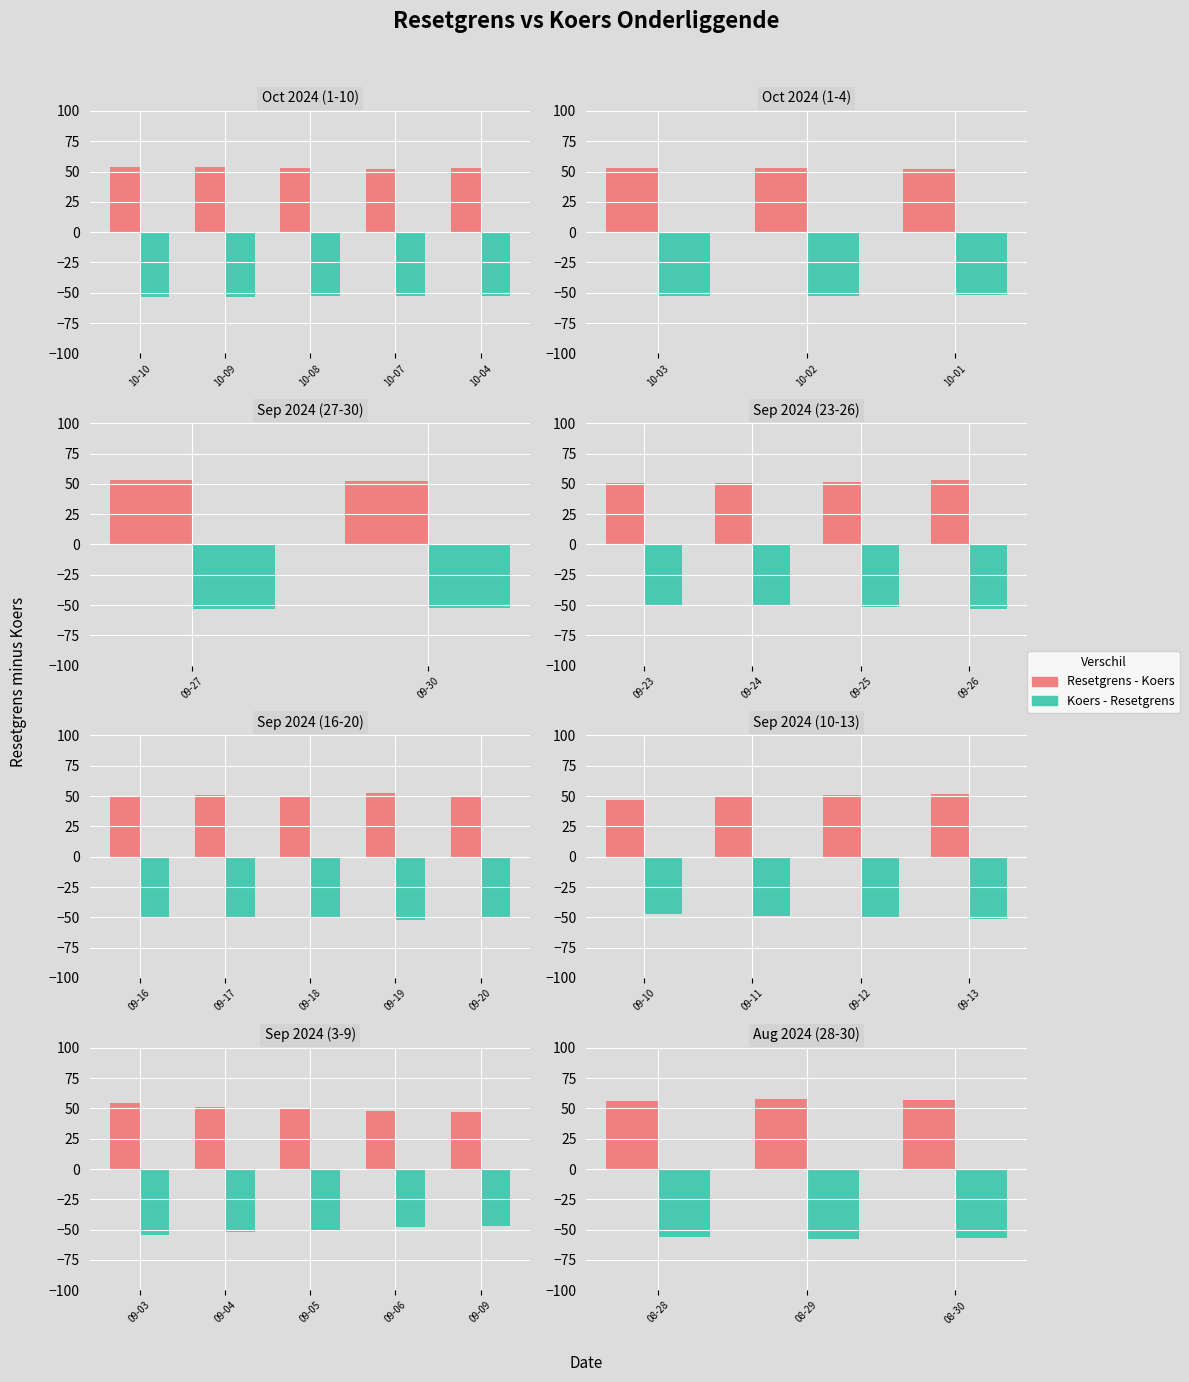

Which series has the widest spread of values?

Resetgrens - Koers